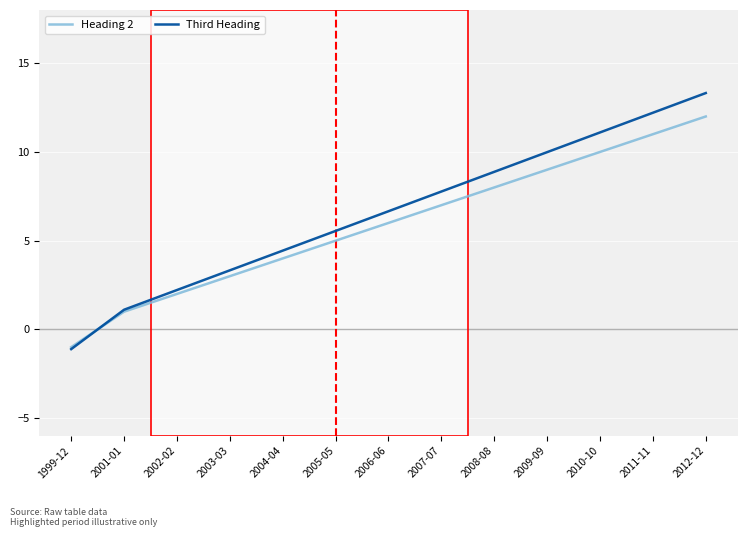

What value does the Heading 2 series have at 2012-12?

12.0